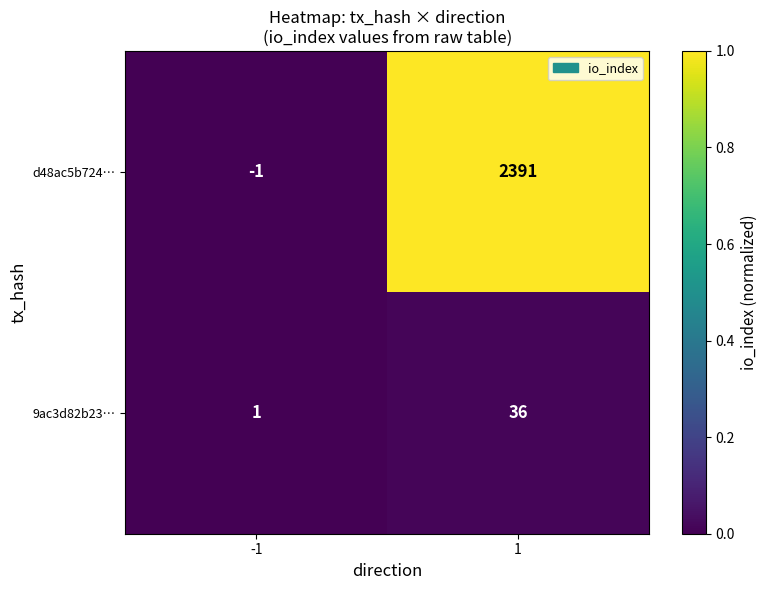

Is the value of d48ac5b724… at 1 greater than the value of 9ac3d82b23… at -1?

Yes